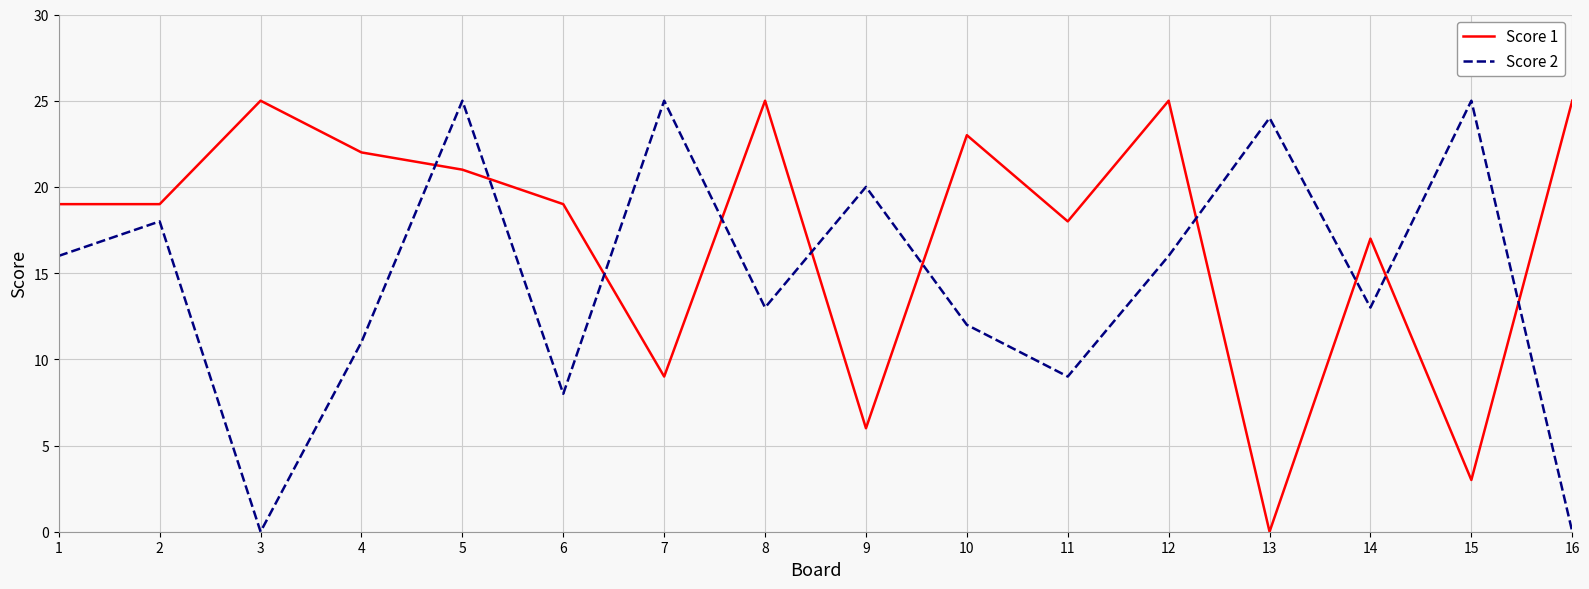

What is the approximate value of Score 1 at 14, to the nearest 5?

15